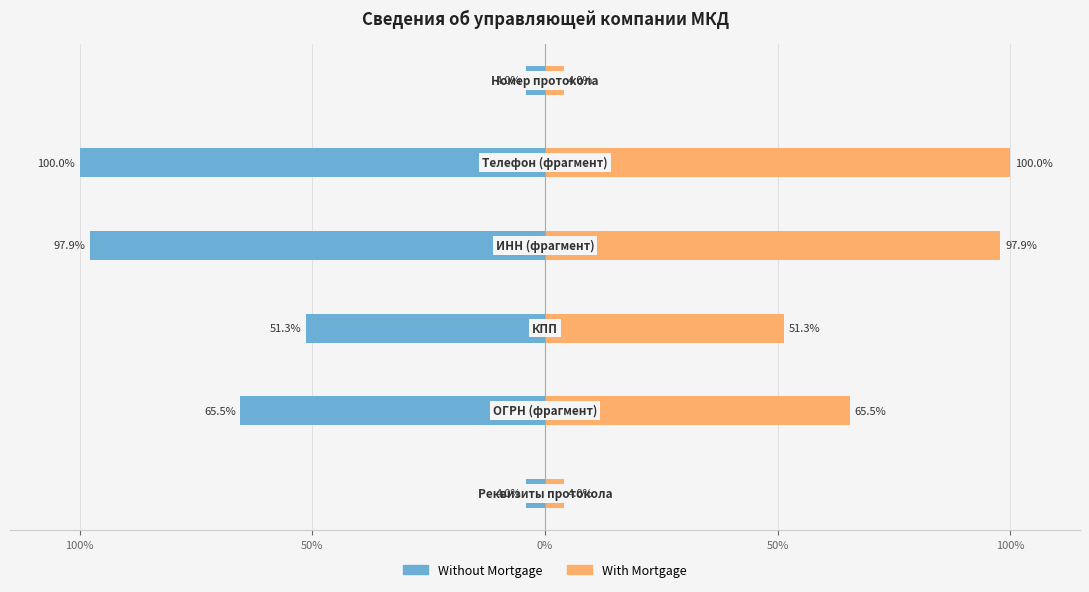

The value of With Mortgage at 100% is 7.2. True or false?

False